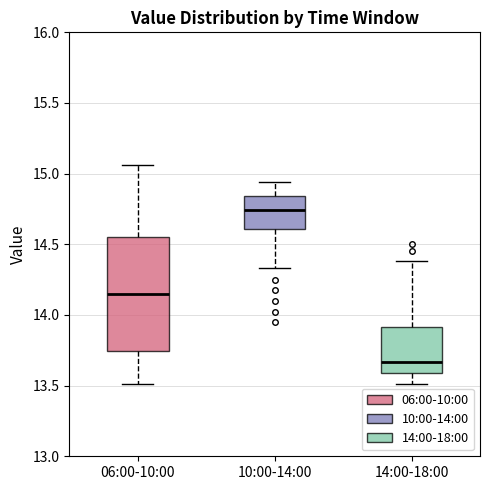

Reading left to right, read every box against the y-axis: the position of its median line, the range the box covers, and the ends of its whiskers. The values are not printed on the chart, so give them approximately, as read against the axis.

06:00-10:00: median 14.15, box 13.75 to 14.55, whiskers 13.50 to 15.05
10:00-14:00: median 14.75, box 14.60 to 14.85, whiskers 14.35 to 14.95
14:00-18:00: median 13.65, box 13.60 to 13.90, whiskers 13.50 to 14.40